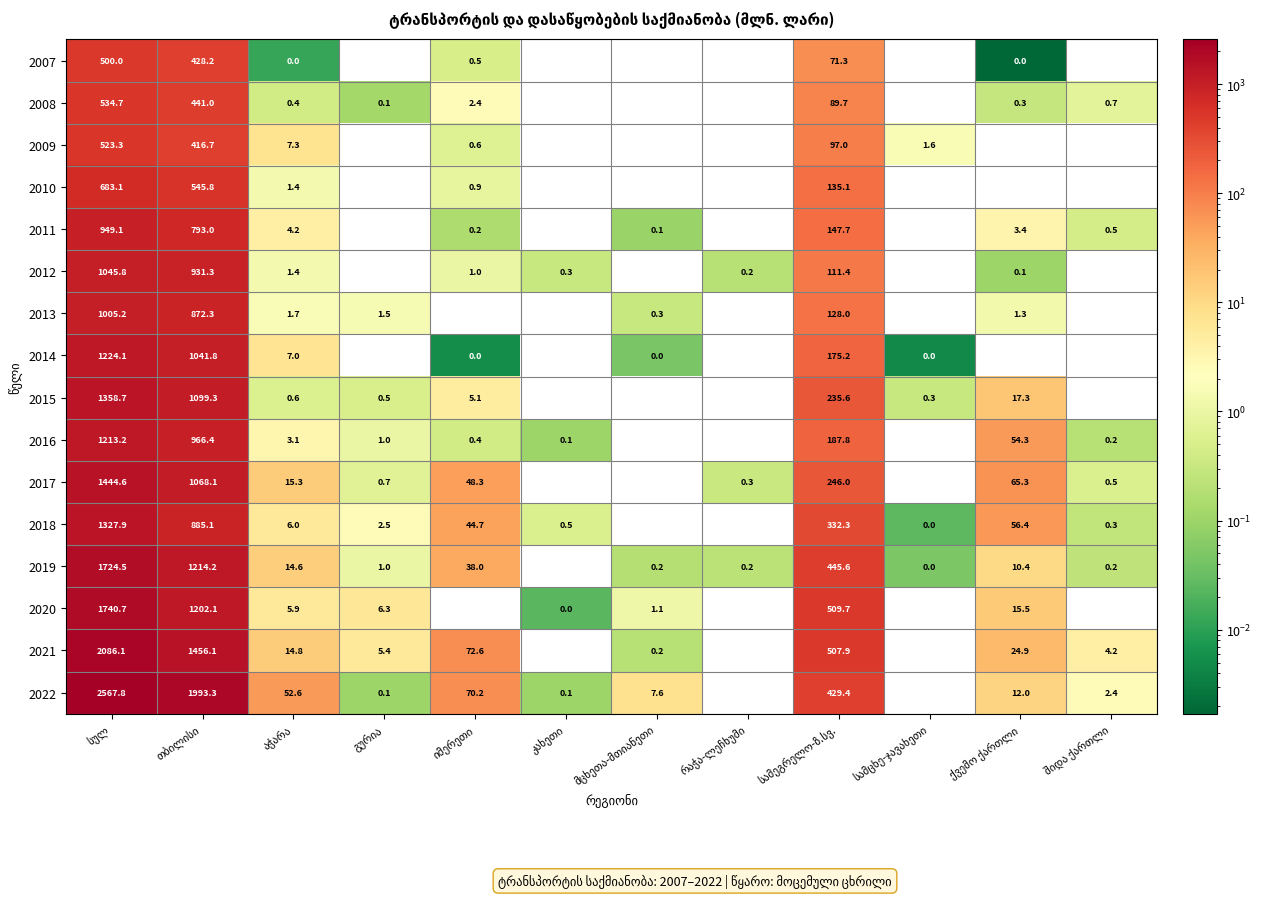

The 2008 series shows 0.7 at შიდა ქართლი. True or false?

True